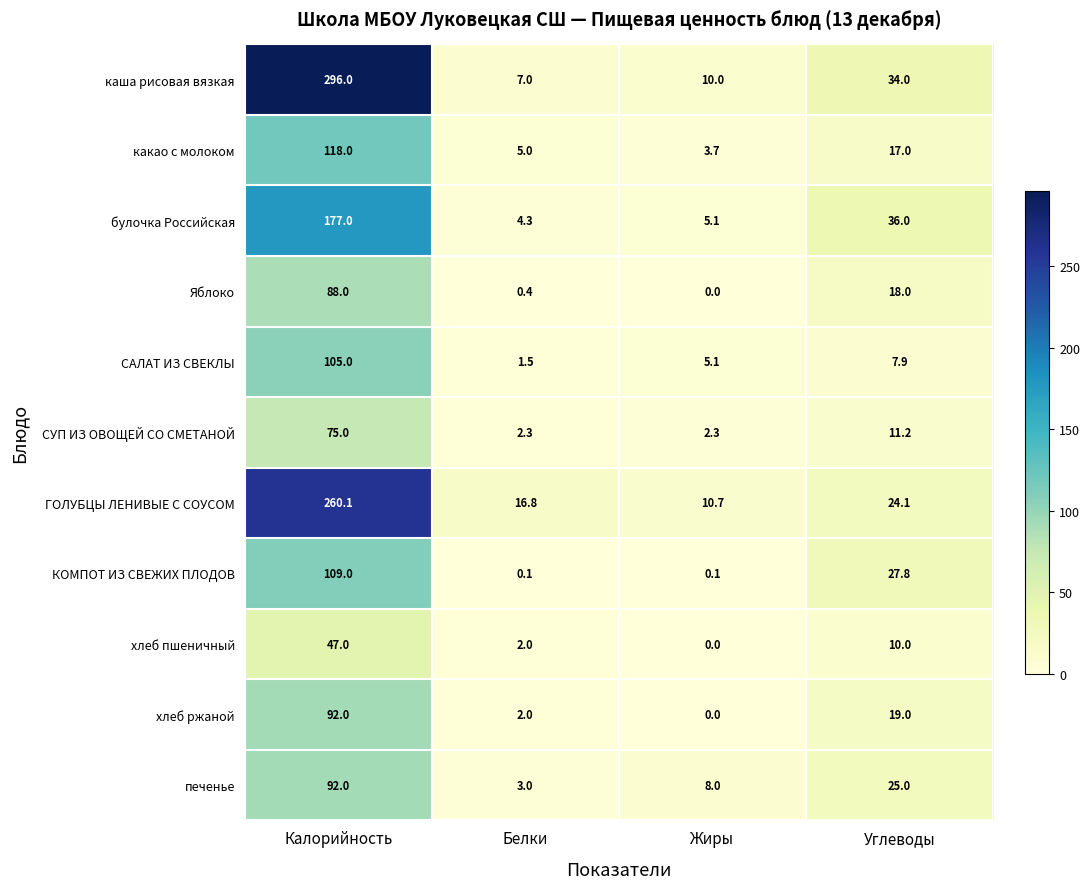

What is the total value across all series at Жиры?

45.0